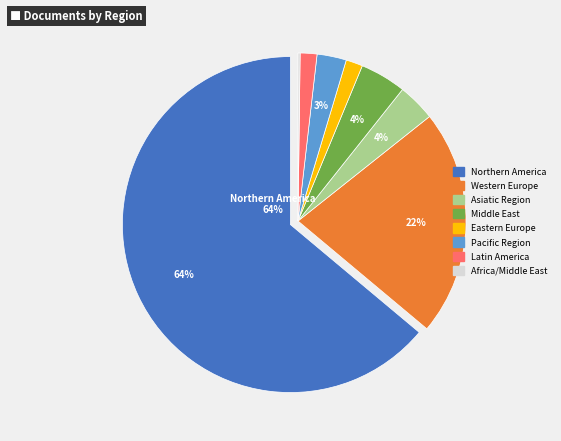

To the nearest percent, what portion does Middle East represent?

4%